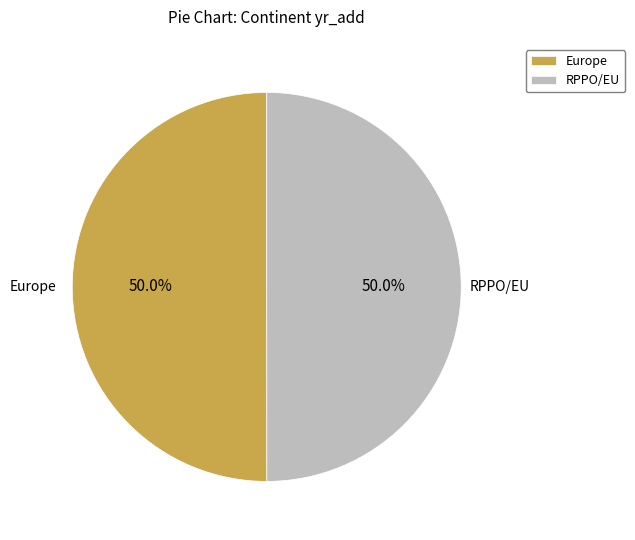

Do RPPO/EU and Europe together represent more than half of the pie?

Yes